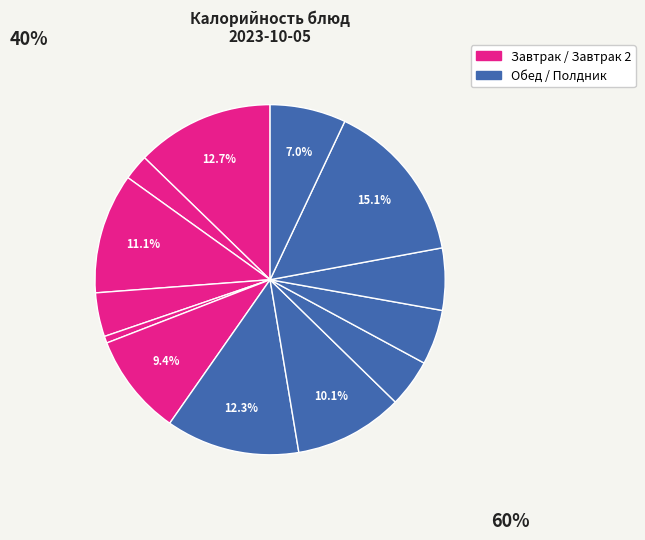

How many slices are in this pie chart?

13